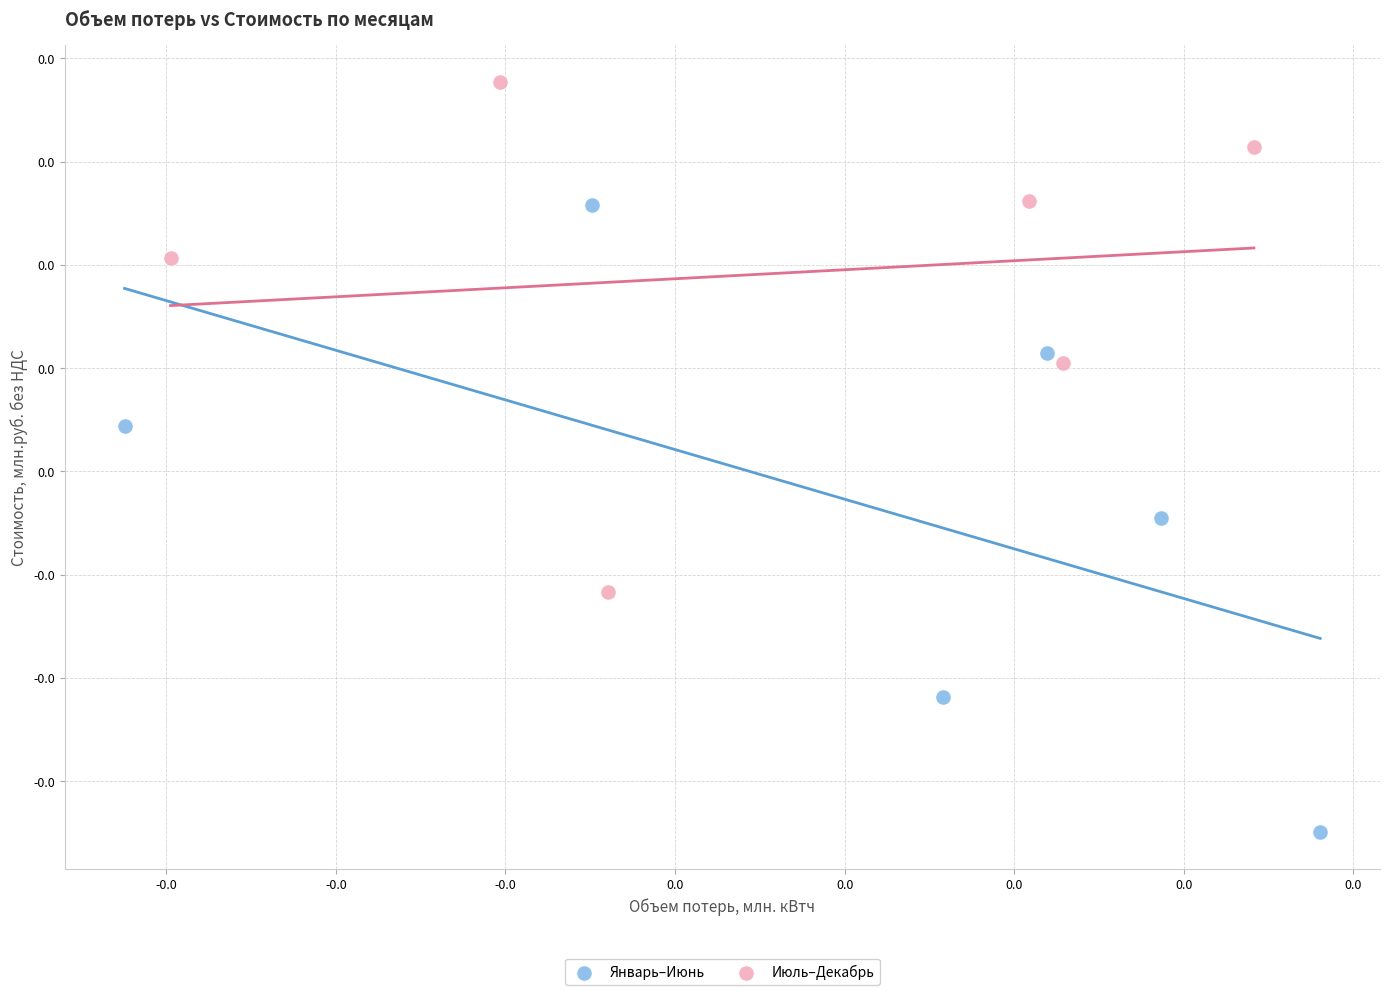

Which series contains the lowest Y value?

Январь–Июнь